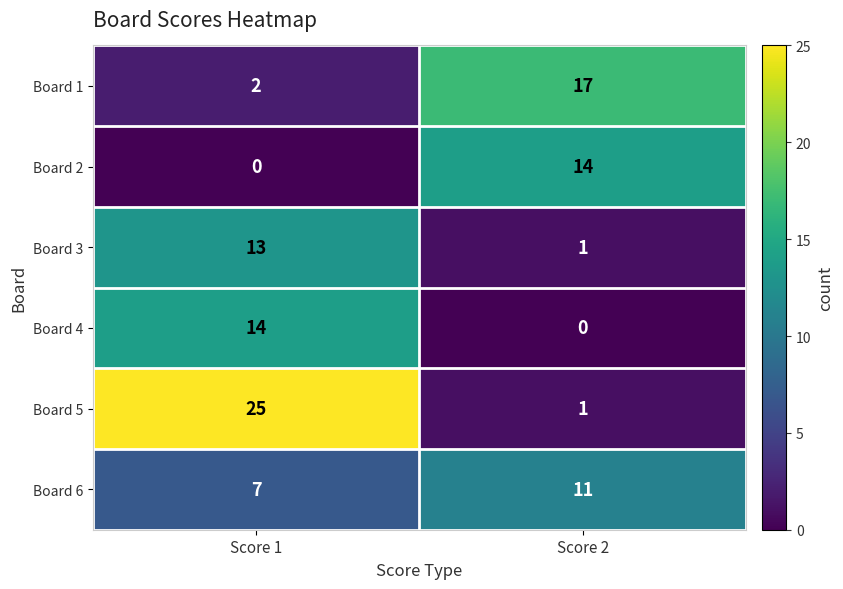

Reading left to right, list all the values displayed in this chart.

Board 1: 2	17
Board 2: 0	14
Board 3: 13	1
Board 4: 14	0
Board 5: 25	1
Board 6: 7	11